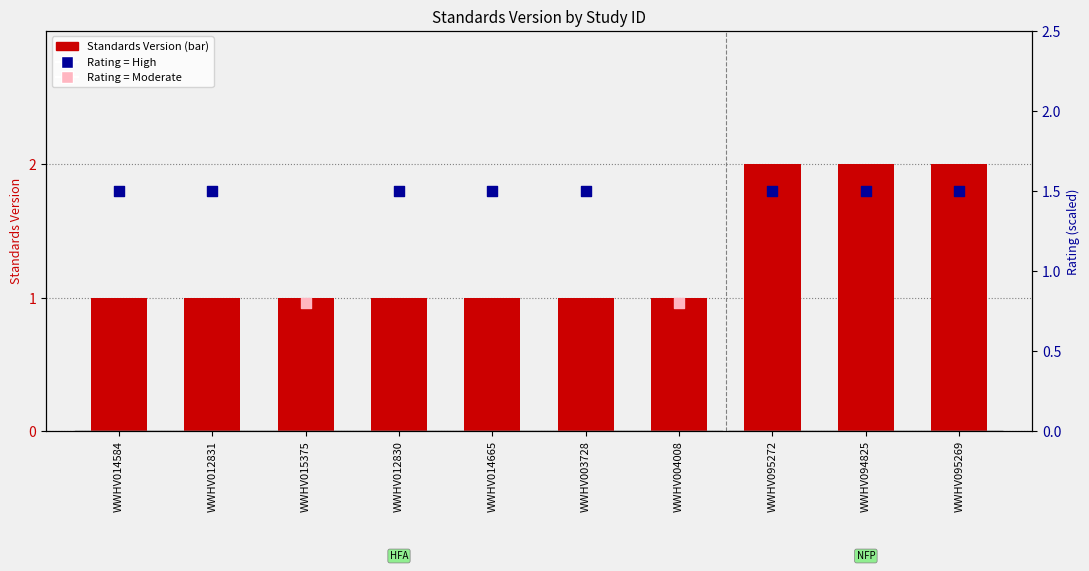

What is the ratio of the value at WWHV015375 to the value at WWHV004008?

1.0